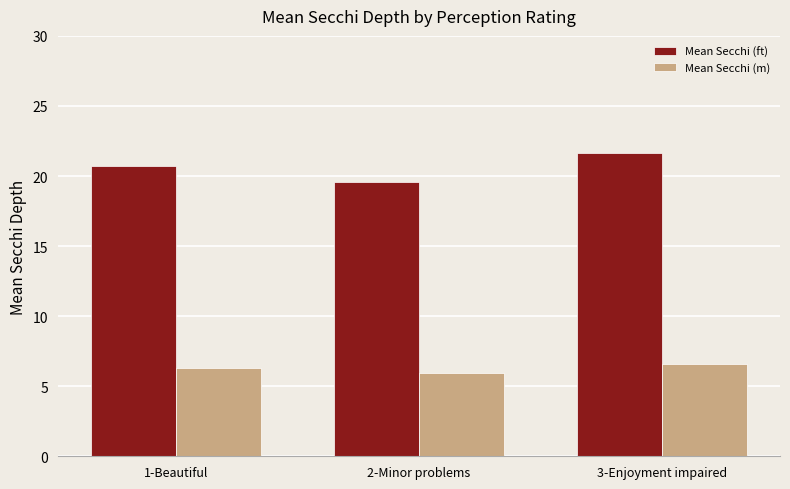

Rank the series at 3-Enjoyment impaired from highest to lowest value.

Mean Secchi (ft), Mean Secchi (m)